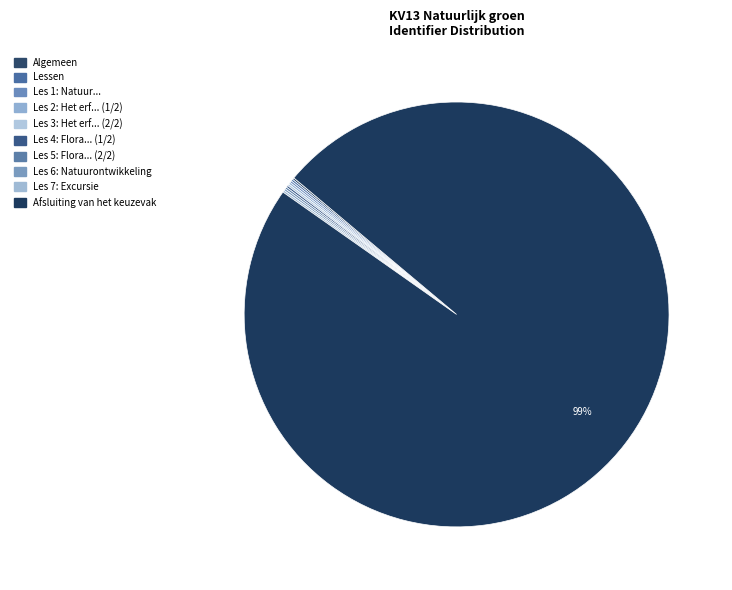

To the nearest percent, what is the average slice percentage?

10%